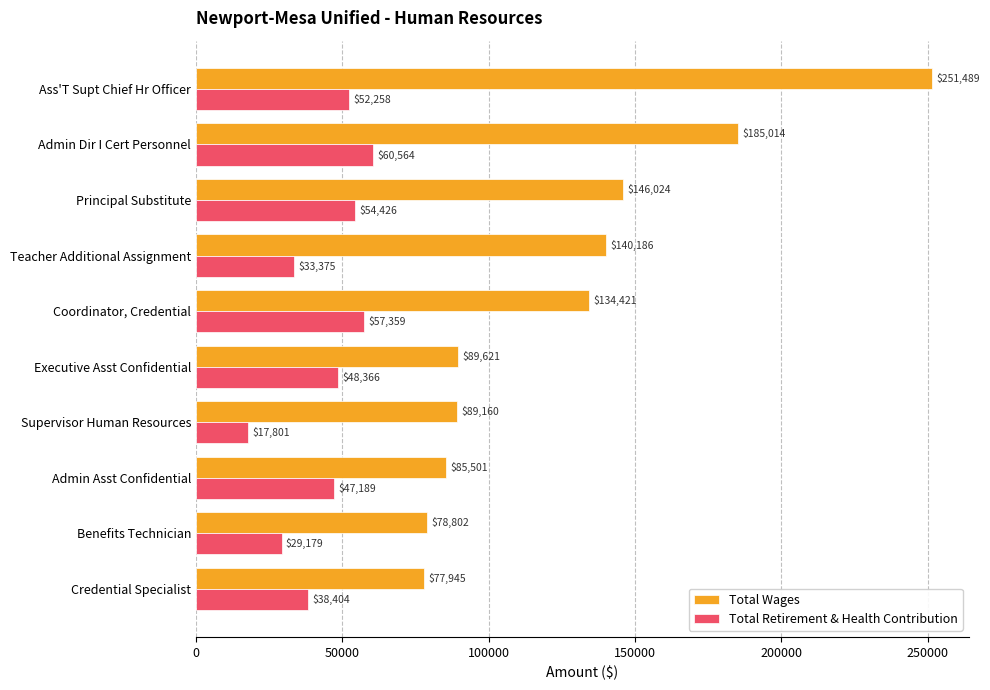

Between Admin Dir I Cert Personnel and Coordinator, Credential, which series saw the biggest shift?

Total Wages